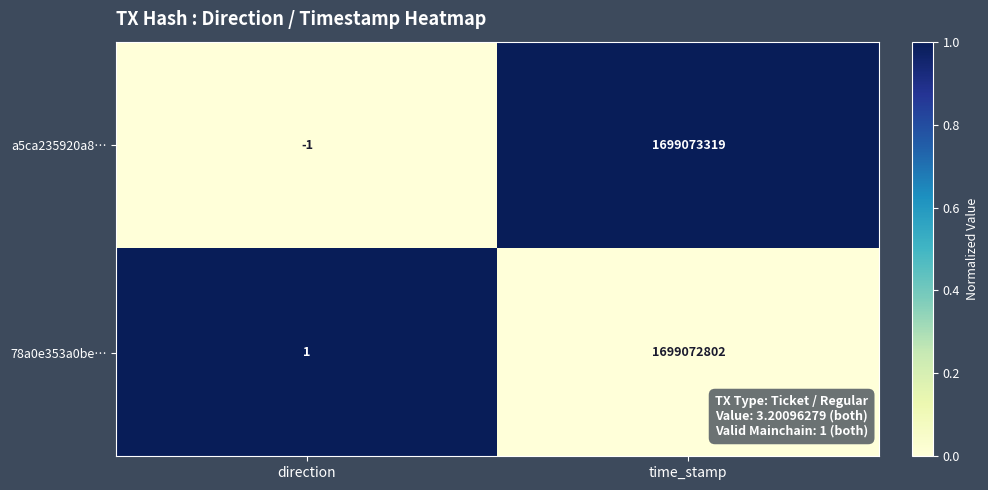

List the series in order of their peak value, highest first.

a5ca235920a8…, 78a0e353a0be…